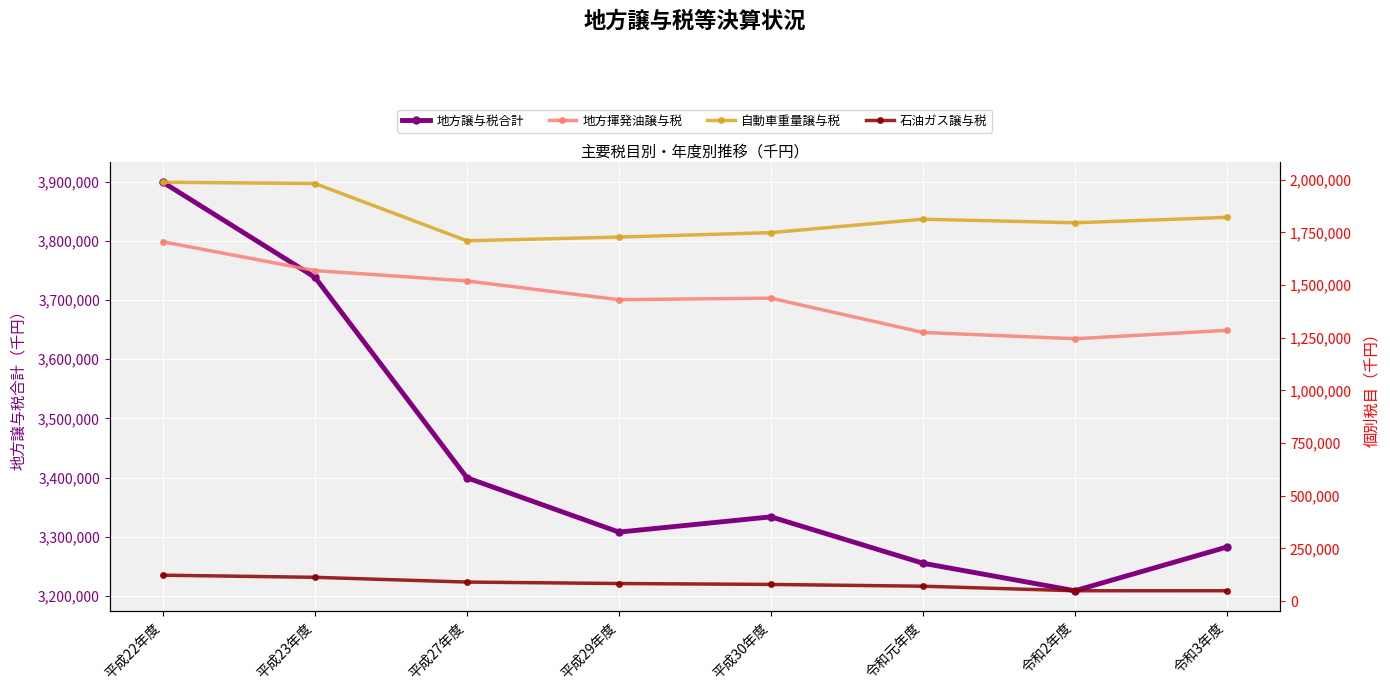

What position from the right is 平成27年度?

6